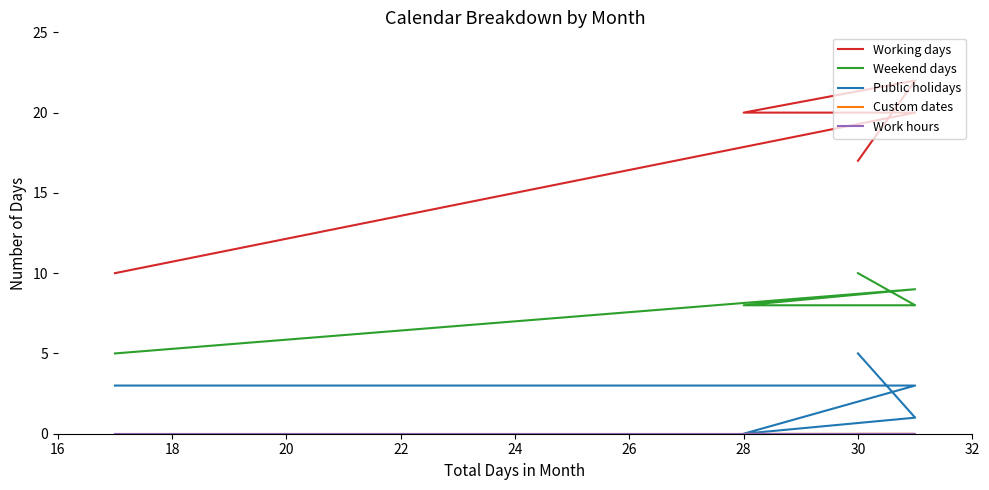

What is the approximate value of Public holidays at 16?

3